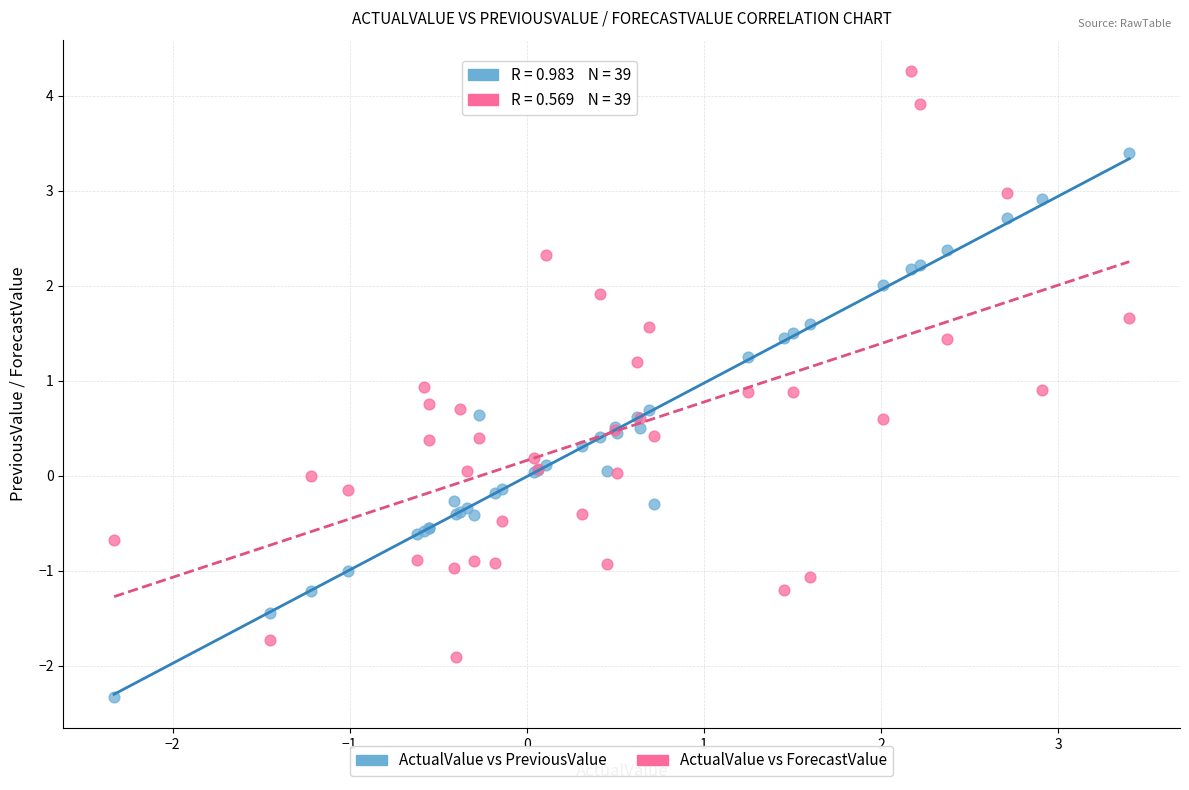

Which series has the largest Y range (max minus min)?

ActualValue vs ForecastValue